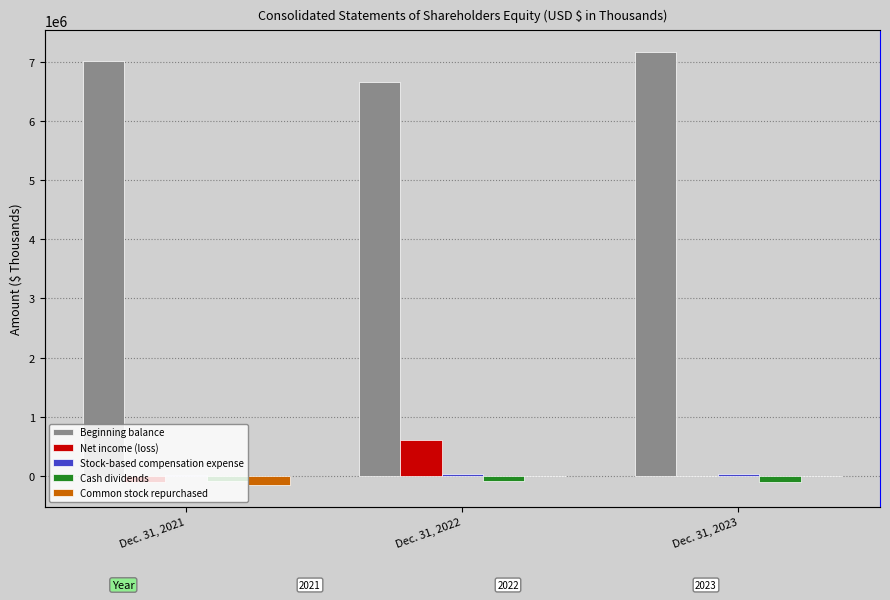

How many bars are there in each group?

5